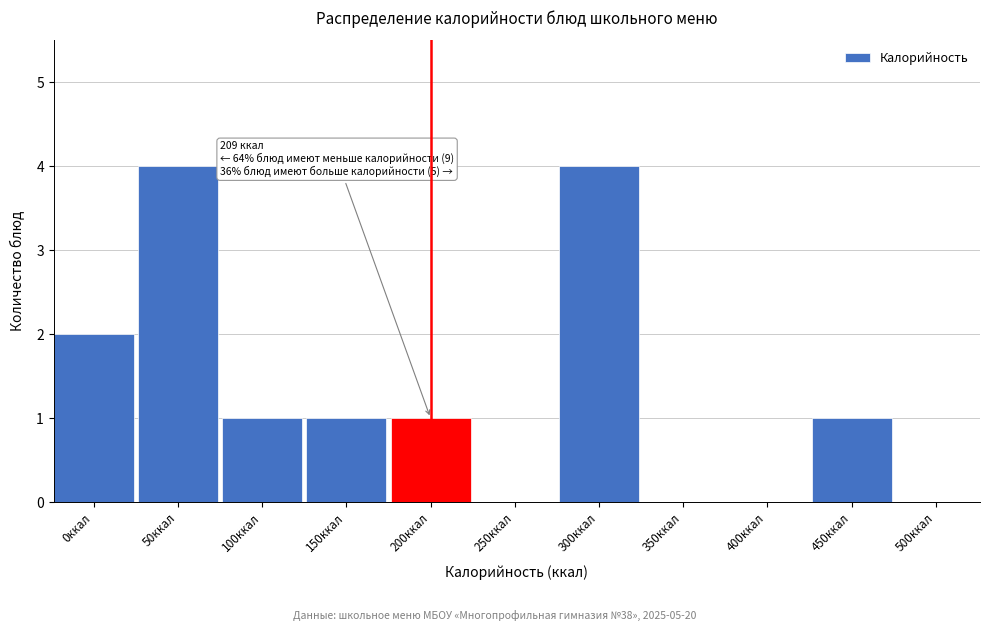

Reading left to right, transcribe all the data shown in this chart.

0ккал=2	50ккал=4	100ккал=1	150ккал=1	200ккал=1	250ккал=0	300ккал=4	350ккал=0	400ккал=0	450ккал=1	500ккал=0